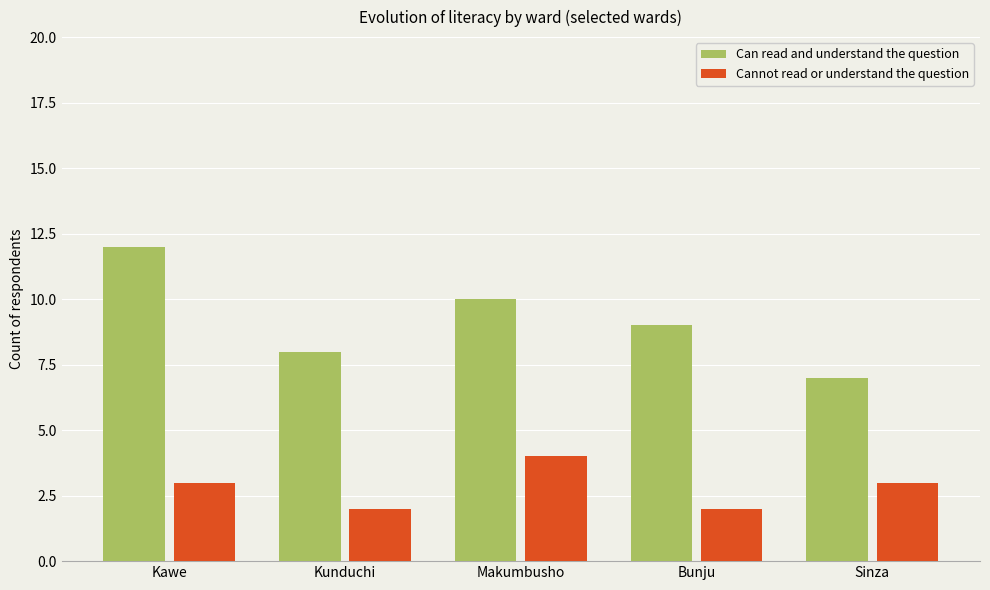

Rank the series at Kunduchi from lowest to highest value.

Cannot read or understand the question, Can read and understand the question